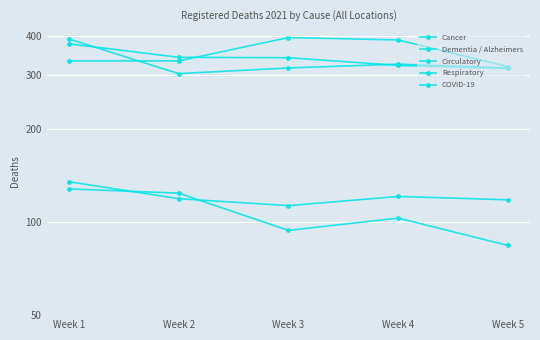

Rank the series at Week 5 from lowest to highest value.

Respiratory, Dementia / Alzheimers, Circulatory, Cancer, COVID-19